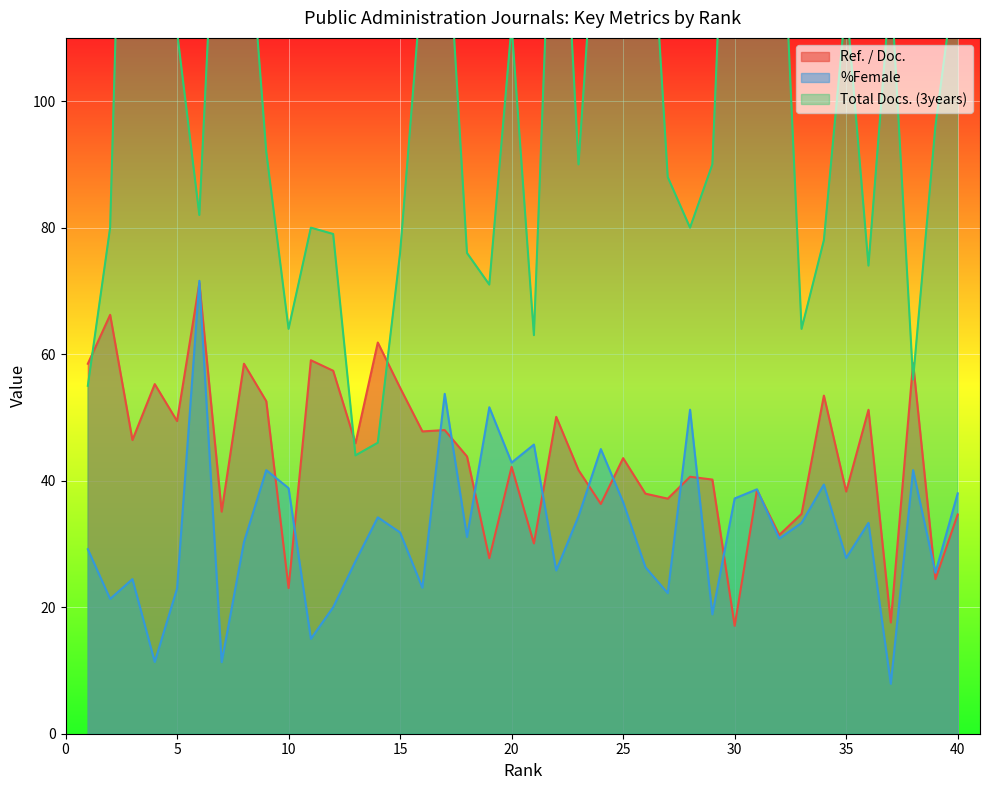

What is the difference between the maximum and minimum values in the %Female series?

63.7